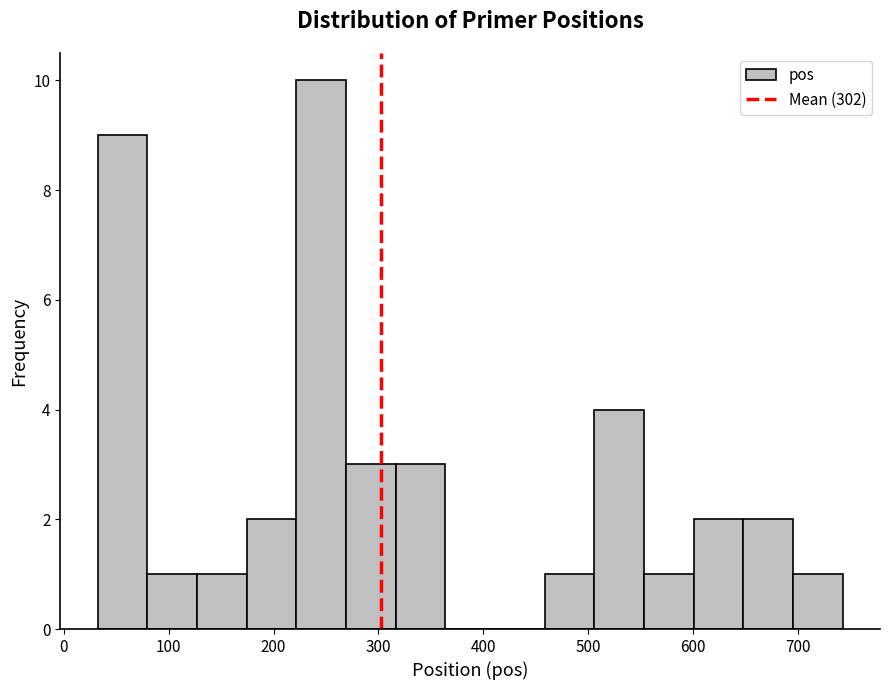

Which range on the x-axis has the tallest bar?

220 to 270